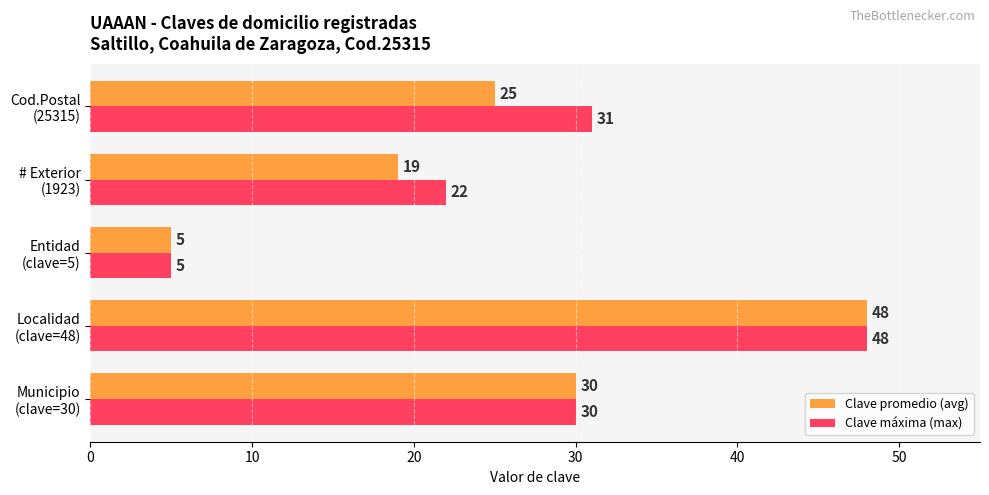

How many categories are shown in the chart?

5